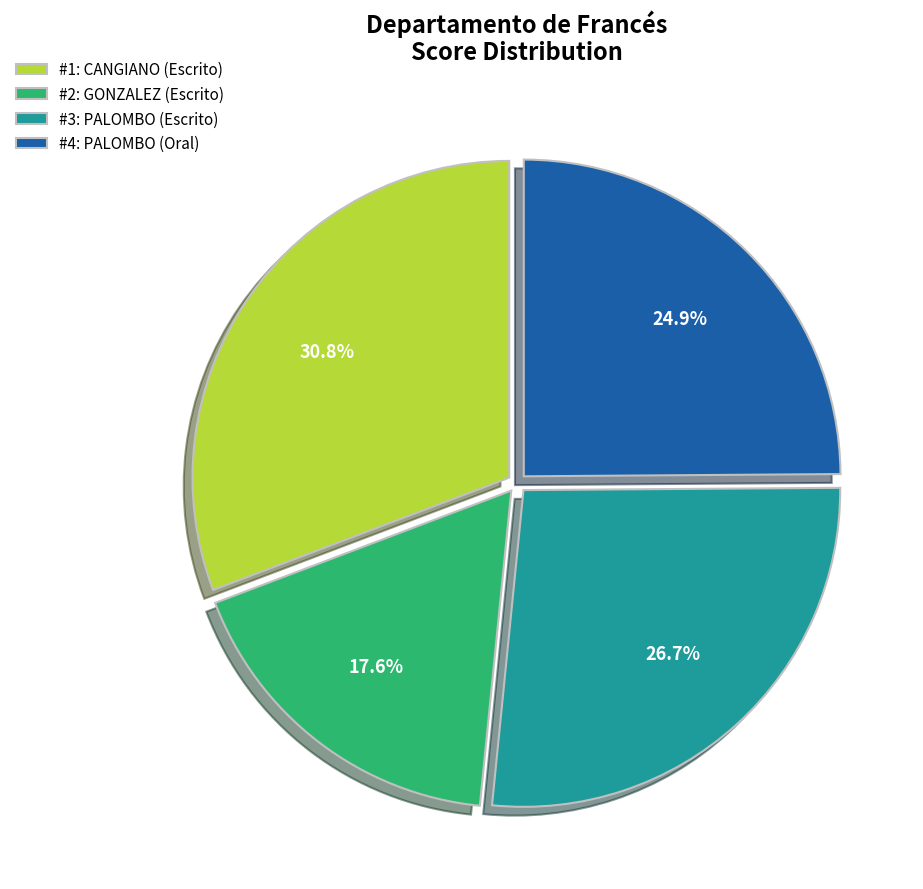

Does #2: GONZALEZ (Escrito) account for over 50% of the chart?

No